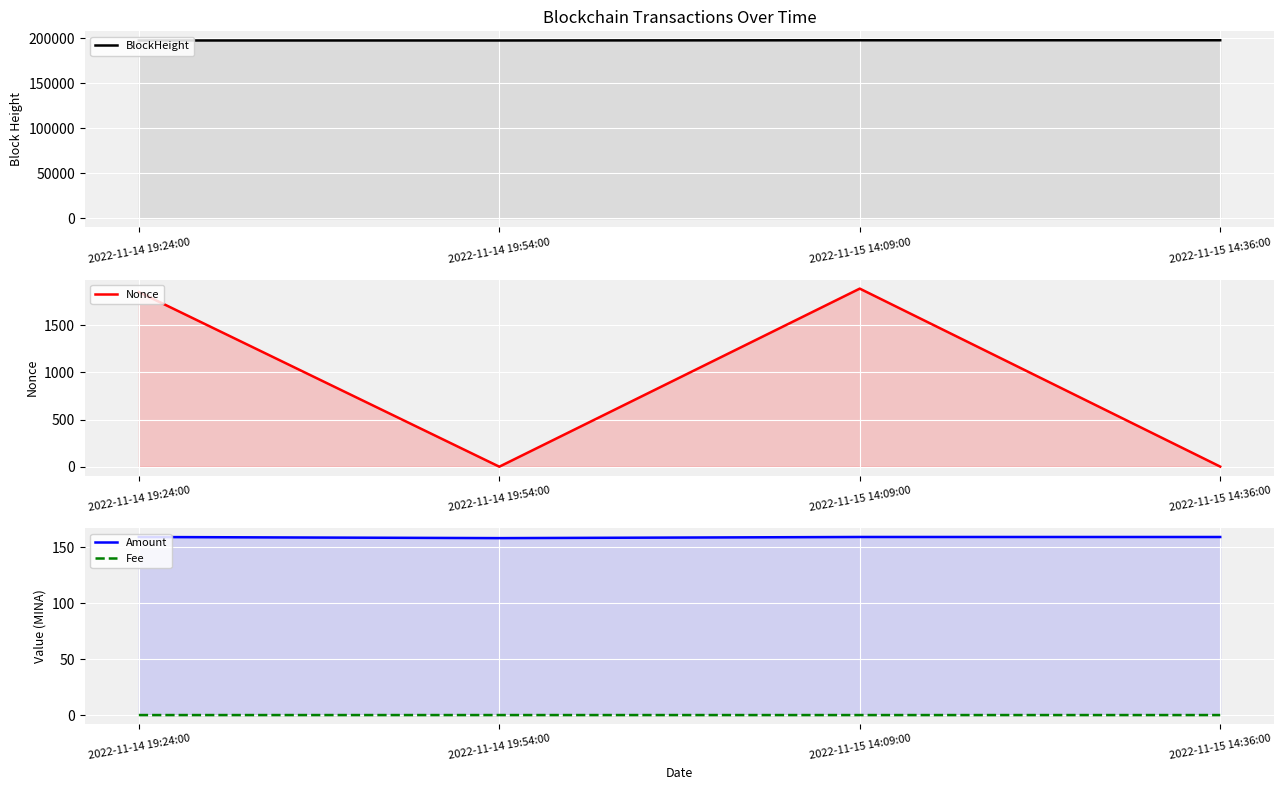

What is the total value across all series at 2022-11-14 19:24:00?

199653.2